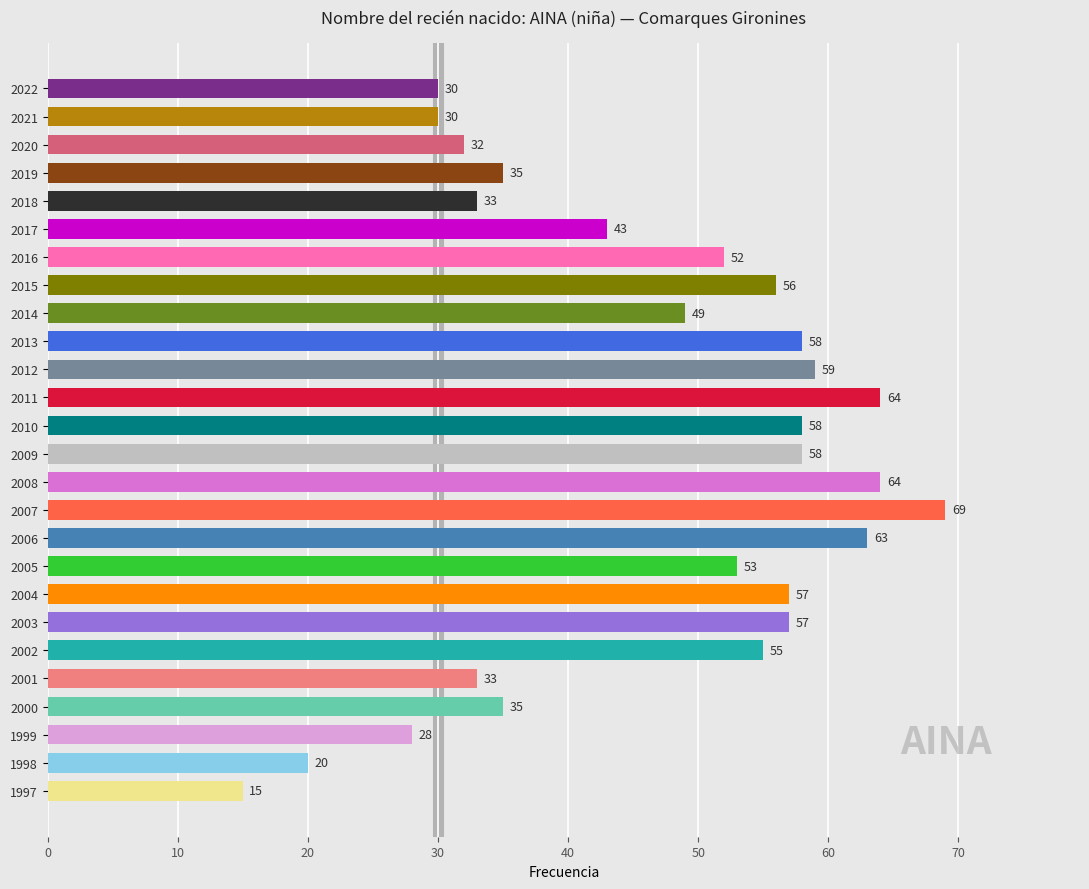

Approximately how many times larger is the value at 2019 compared to 2018?

1.1